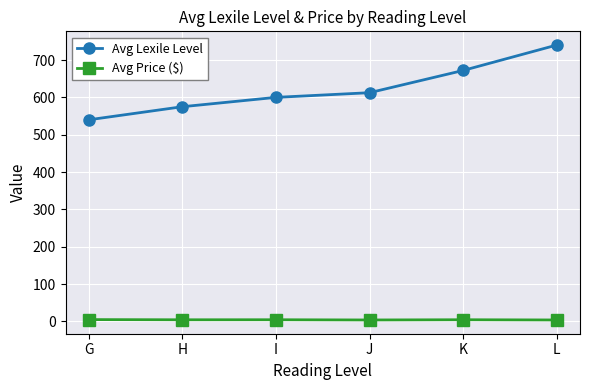

What is the sum of all Avg Price ($) values?

26.4